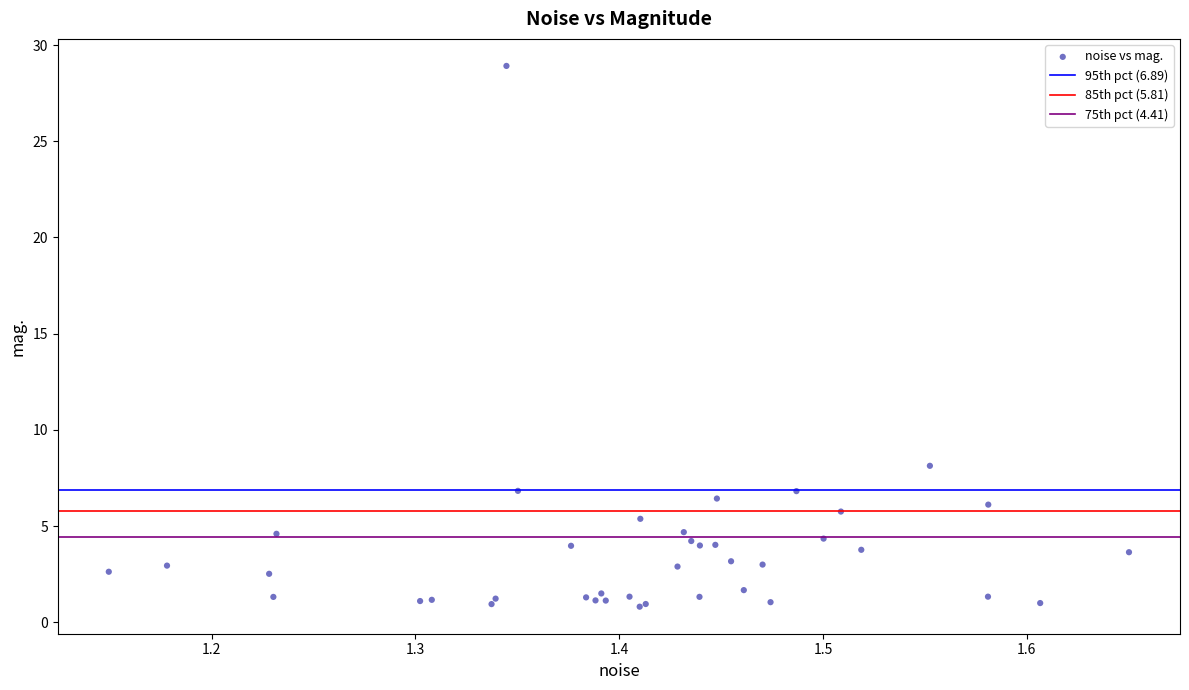

What Y value in the scatter plot is closest to 14?

8.1